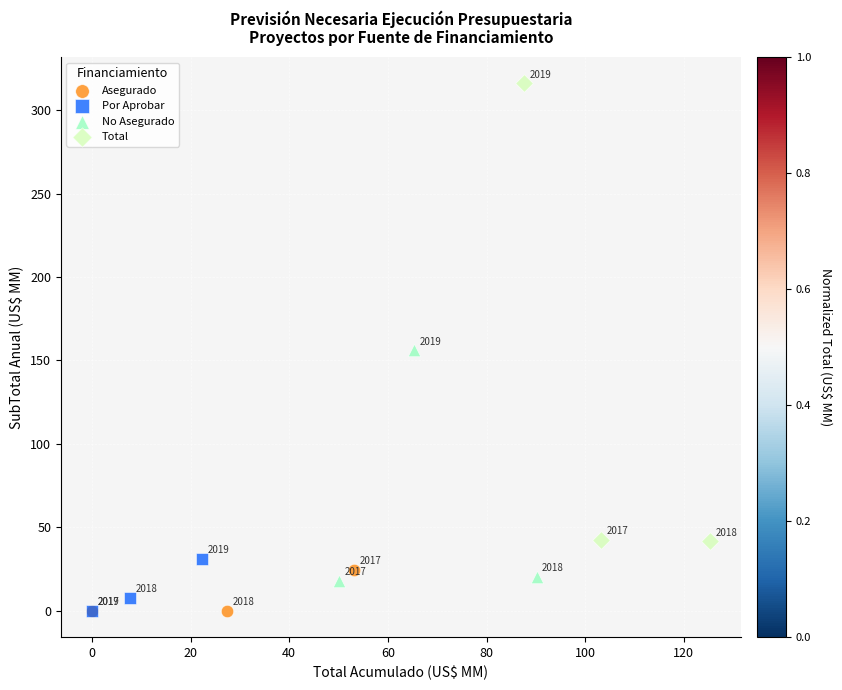

What are all the series names shown in the legend?

Asegurado, Por Aprobar, No Asegurado, Total